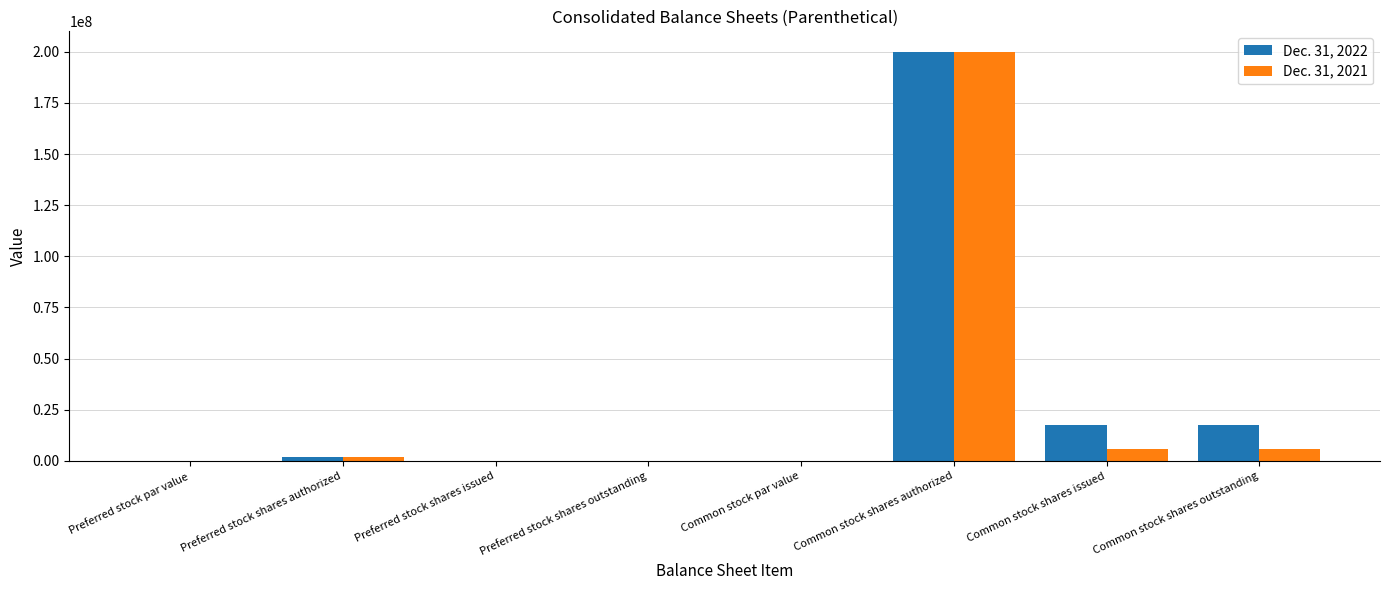

What is the highest value of the Dec. 31, 2022 series?

200000000.0